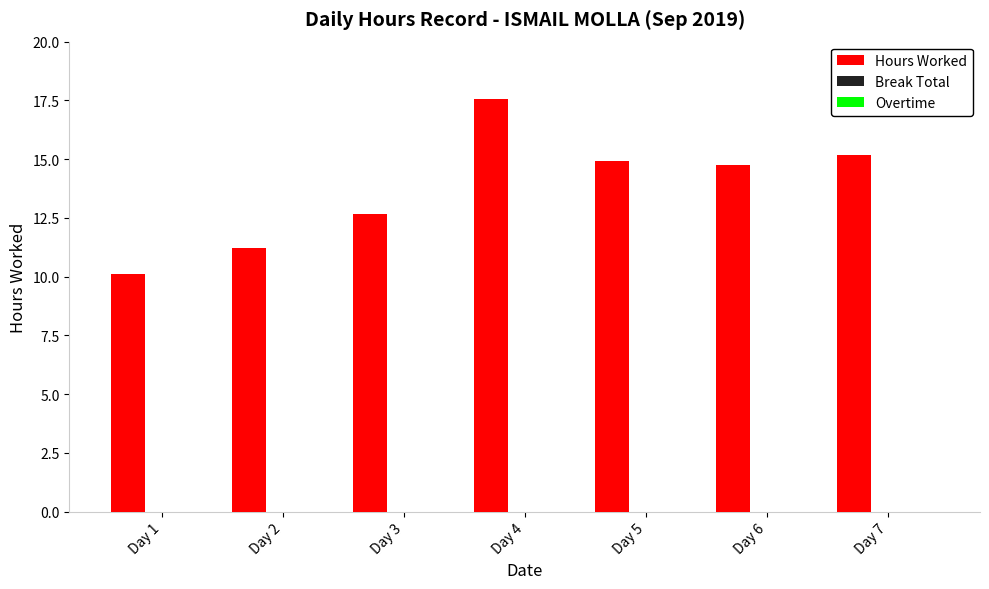

What is the difference between the maximum and second lowest values?

6.3